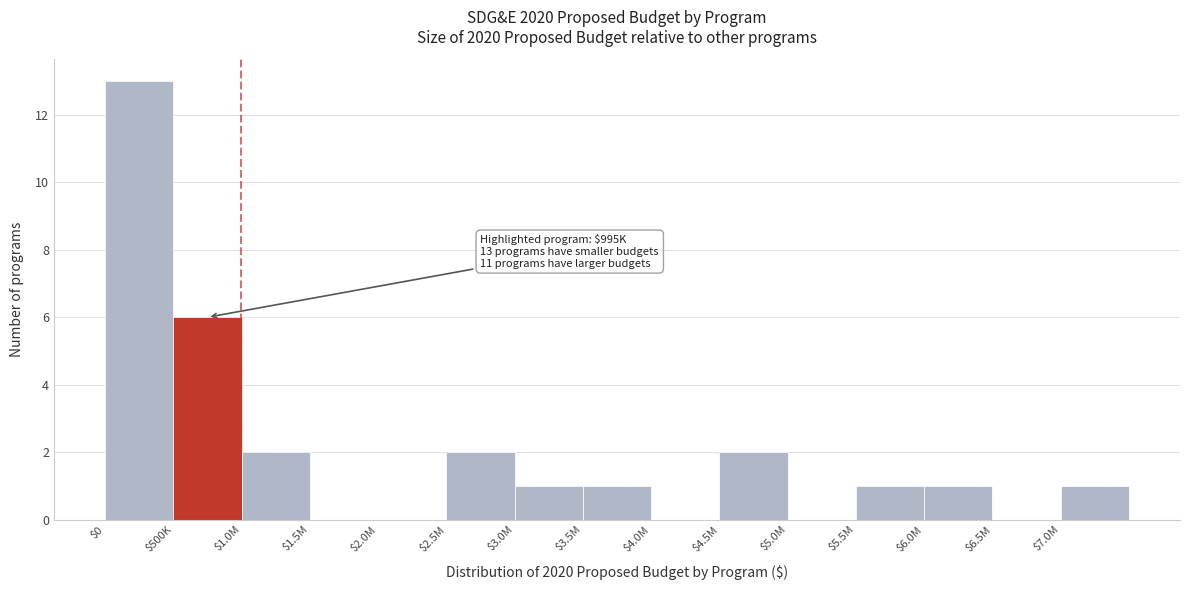

The chart shows a value of 2 at $1.0M. True or false?

True